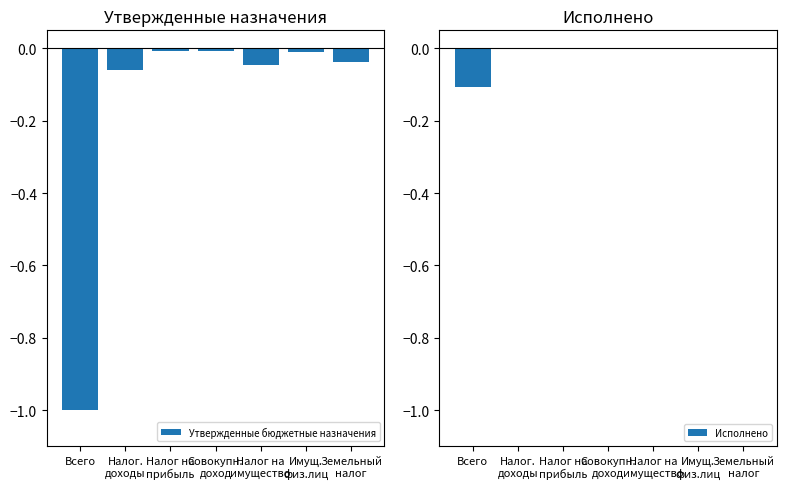

Is it true that Утвержденные бюджетные назначения equals -0.6 at Всего?

False